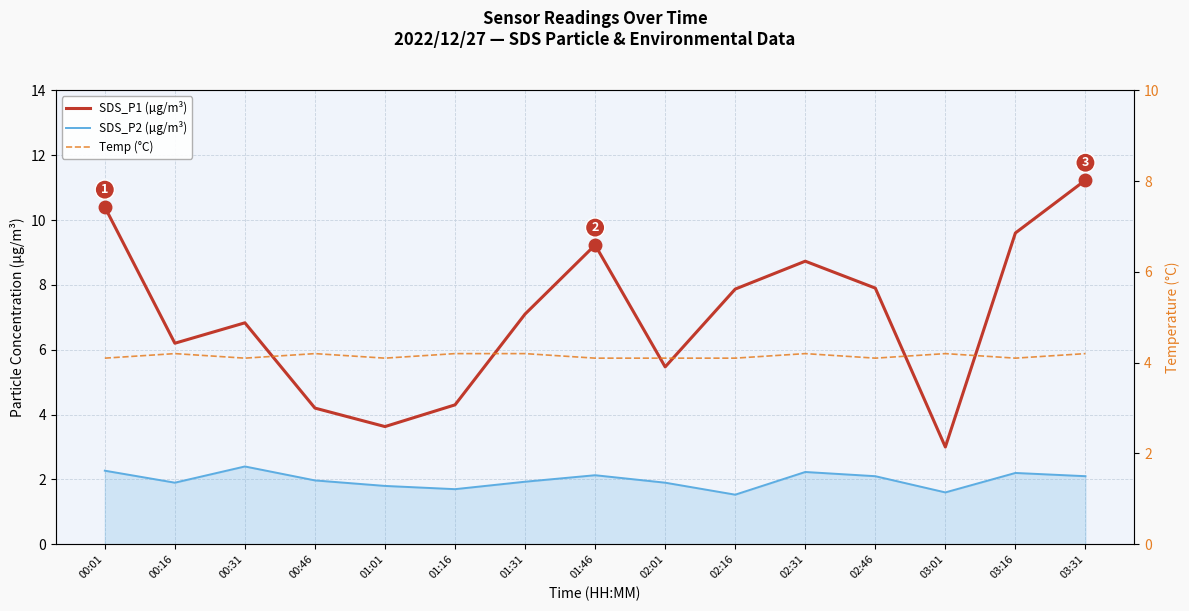

What value does the Temp (°C) series have at 01:01?

4.1